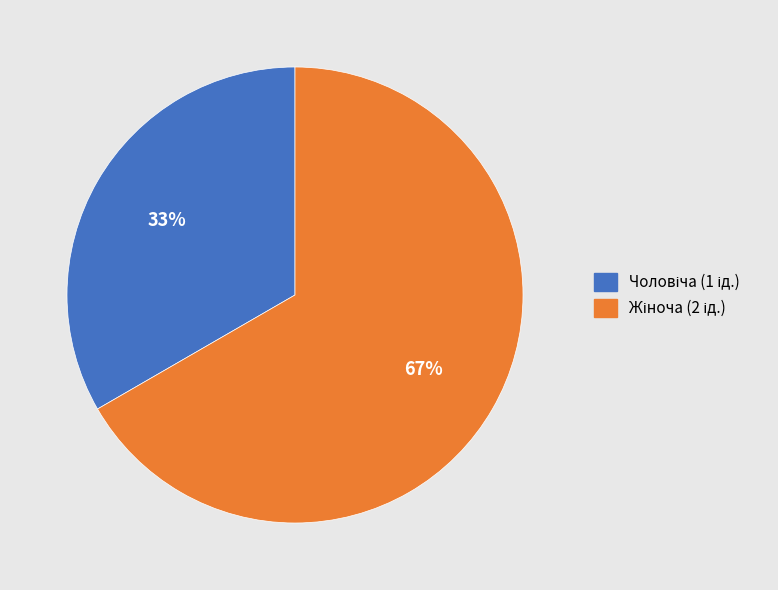

To the nearest percent, what is the average slice percentage?

50%